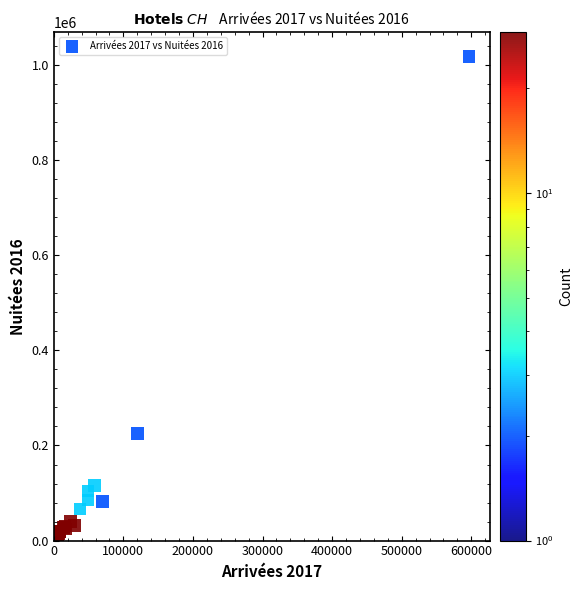

What Y value in the scatter plot is closest to 510243?

225208